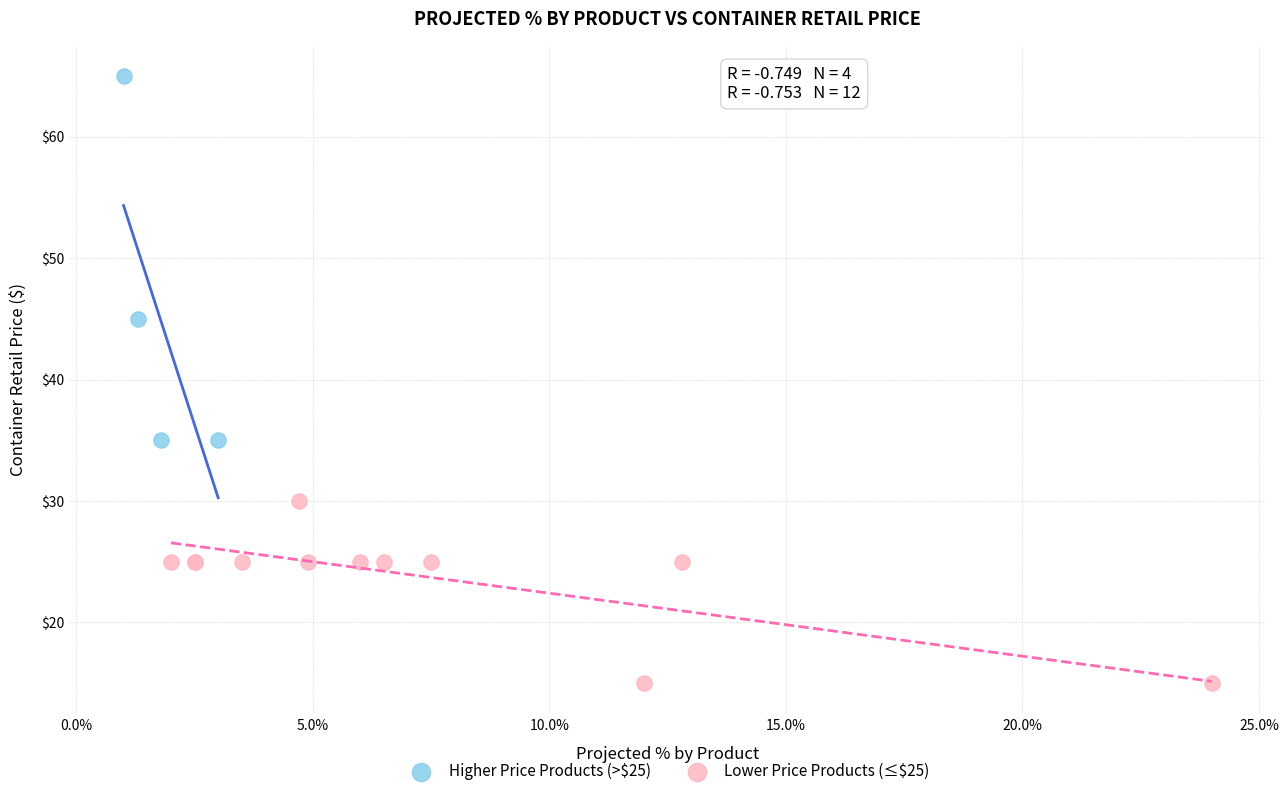

Which series contains the highest Y value?

Higher Price Products (>$25)